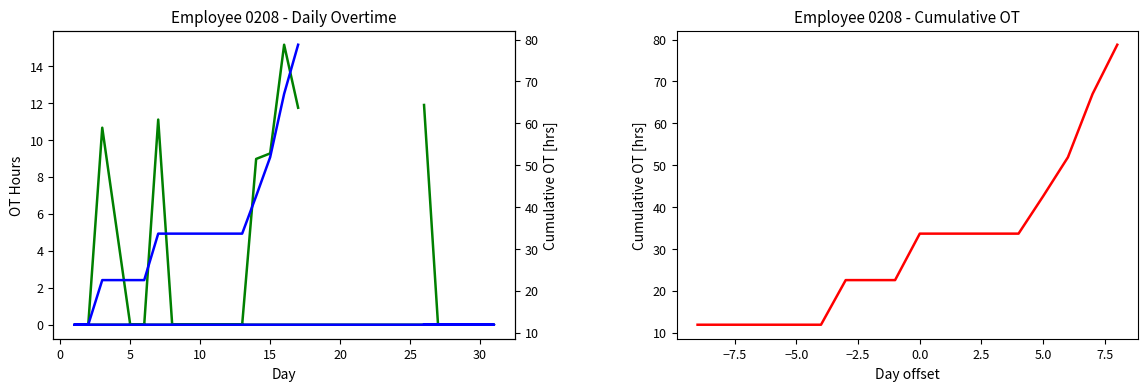

What is the value of the Cumulative OT point at the 6th from the left?

11.9